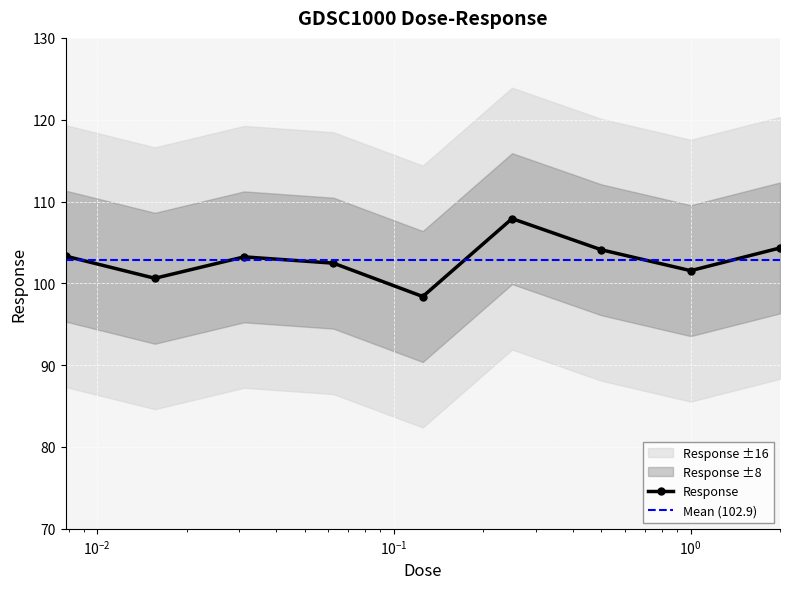

Is it true that the value at 0.03125 is 48.9?

False